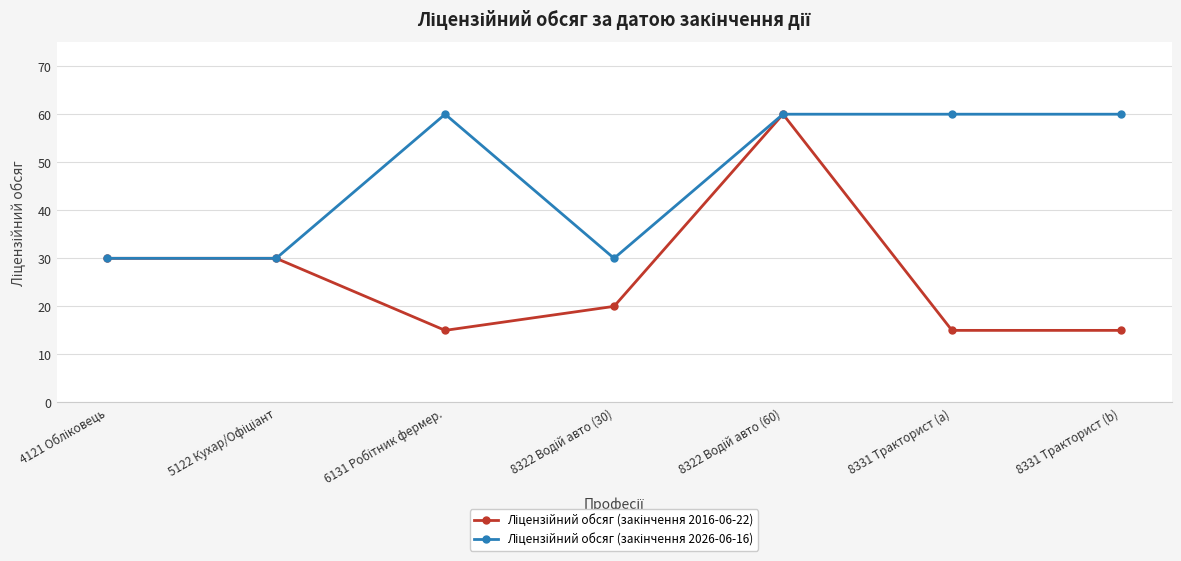

What is the maximum value shown in the chart?

60